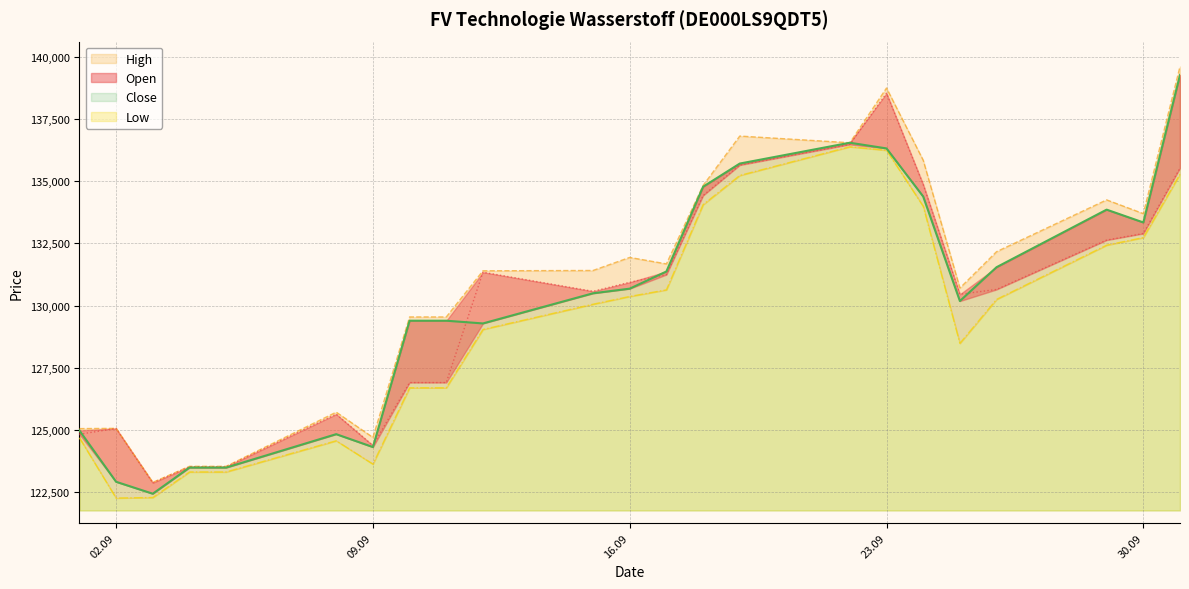

What is the spread (max minus min) of values at 03.09.2025?

608